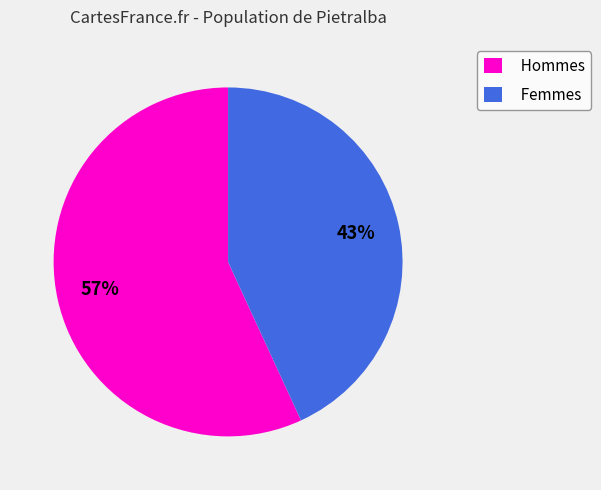

Rank the categories by value from highest to lowest.

Hommes, Femmes